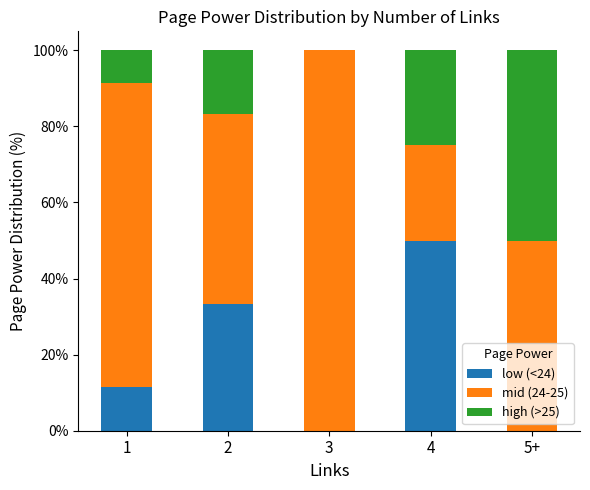

What is the sum of the low (<24) values at 4 and 1?

61.4